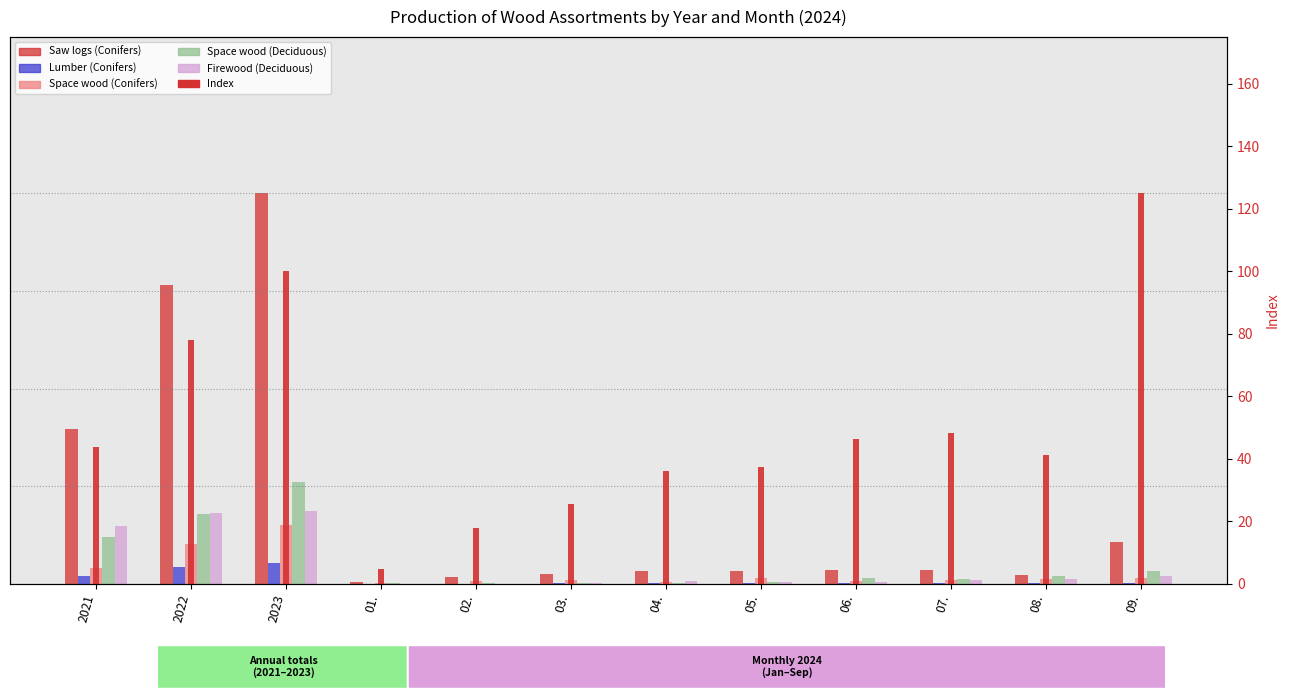

At 03., list the series in order from largest to smallest.

Index, Saw logs (Conifers), Space wood (Conifers), Firewood (Deciduous), Space wood (Deciduous), Lumber (Conifers)